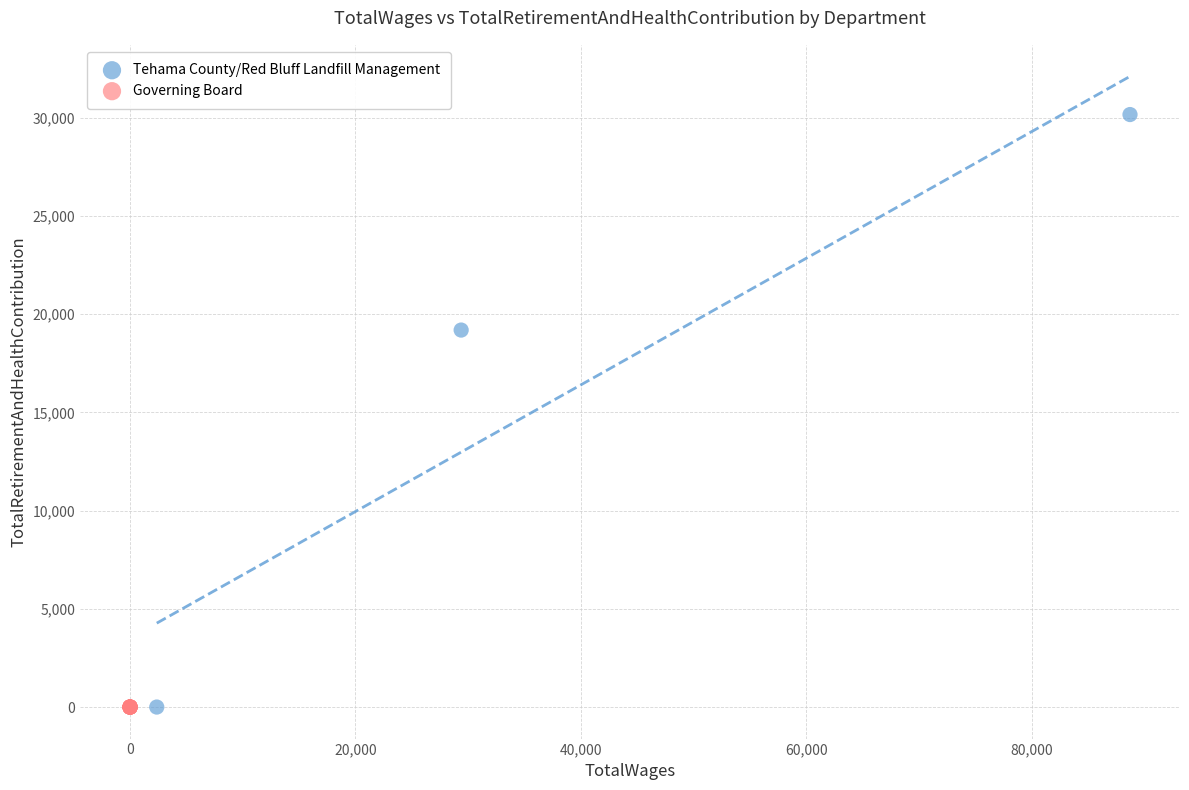

Which series reaches the maximum Y coordinate?

Tehama County/Red Bluff Landfill Management